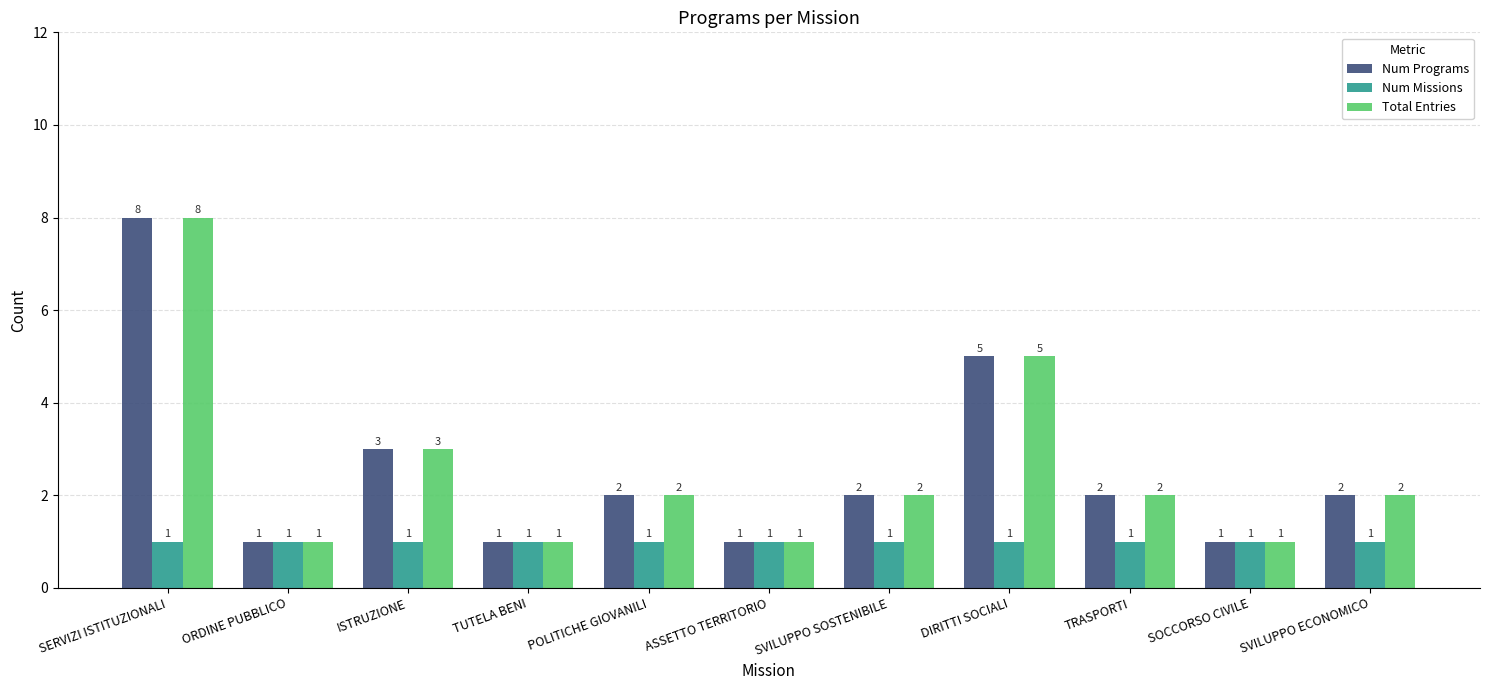

Reading right to left, list all the values displayed in this chart.

Num Programs: SVILUPPO ECONOMICO=2	SOCCORSO CIVILE=1	TRASPORTI=2	DIRITTI SOCIALI=5	SVILUPPO SOSTENIBILE=2	ASSETTO TERRITORIO=1	POLITICHE GIOVANILI=2	TUTELA BENI=1	ISTRUZIONE=3	ORDINE PUBBLICO=1	SERVIZI ISTITUZIONALI=8
Num Missions: SVILUPPO ECONOMICO=1	SOCCORSO CIVILE=1	TRASPORTI=1	DIRITTI SOCIALI=1	SVILUPPO SOSTENIBILE=1	ASSETTO TERRITORIO=1	POLITICHE GIOVANILI=1	TUTELA BENI=1	ISTRUZIONE=1	ORDINE PUBBLICO=1	SERVIZI ISTITUZIONALI=1
Total Entries: SVILUPPO ECONOMICO=2	SOCCORSO CIVILE=1	TRASPORTI=2	DIRITTI SOCIALI=5	SVILUPPO SOSTENIBILE=2	ASSETTO TERRITORIO=1	POLITICHE GIOVANILI=2	TUTELA BENI=1	ISTRUZIONE=3	ORDINE PUBBLICO=1	SERVIZI ISTITUZIONALI=8